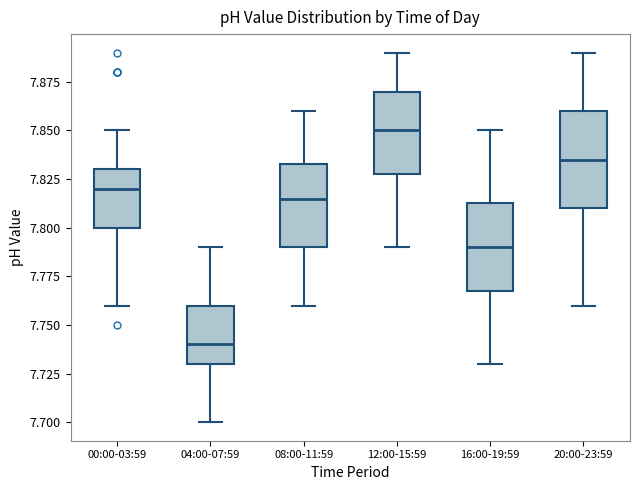

Reading left to right, read every box against the y-axis: the position of its median line, the range the box covers, and the ends of its whiskers. The values are not printed on the chart, so give them approximately, as read against the axis.

00:00-03:59: median 7.820, box 7.800 to 7.830, whiskers 7.760 to 7.850
04:00-07:59: median 7.740, box 7.730 to 7.760, whiskers 7.700 to 7.790
08:00-11:59: median 7.815, box 7.790 to 7.835, whiskers 7.760 to 7.860
12:00-15:59: median 7.850, box 7.830 to 7.870, whiskers 7.790 to 7.890
16:00-19:59: median 7.790, box 7.770 to 7.815, whiskers 7.730 to 7.850
20:00-23:59: median 7.835, box 7.810 to 7.860, whiskers 7.760 to 7.890